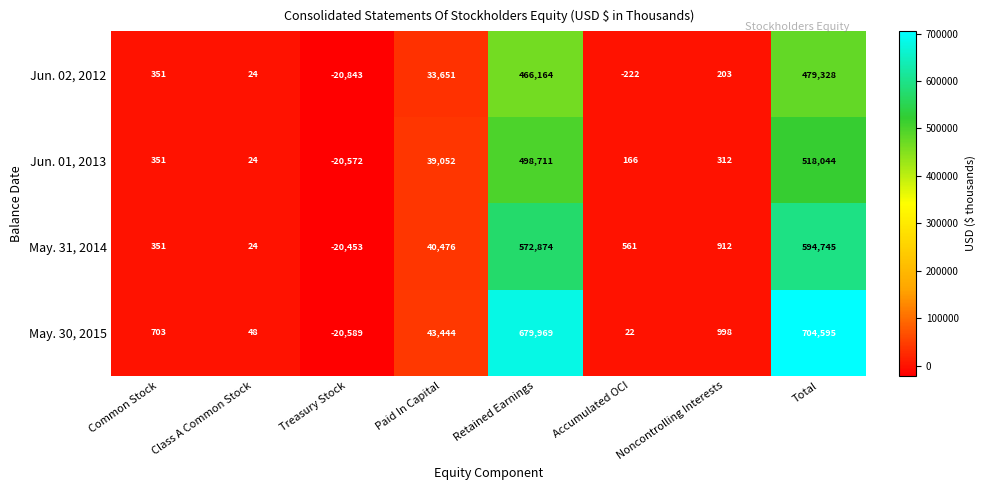

Count the number of data series in this chart.

4